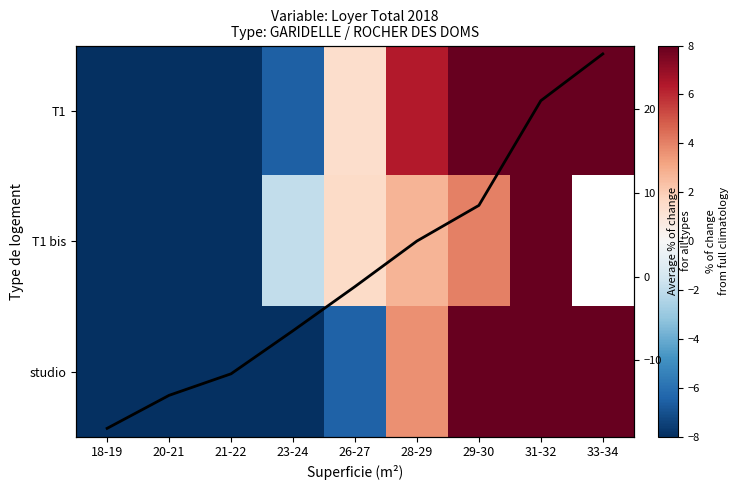

What is the total value across all series at 26-27?

-4.7